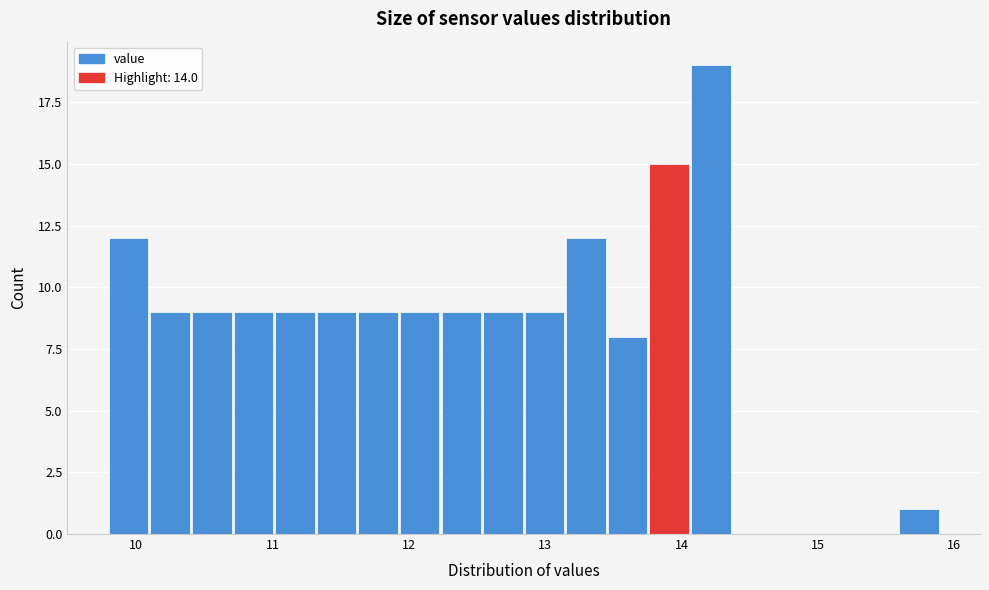

Around what value on the x-axis is the tallest bar? Give the approximate position of its centre, as read against the axis.

14.2